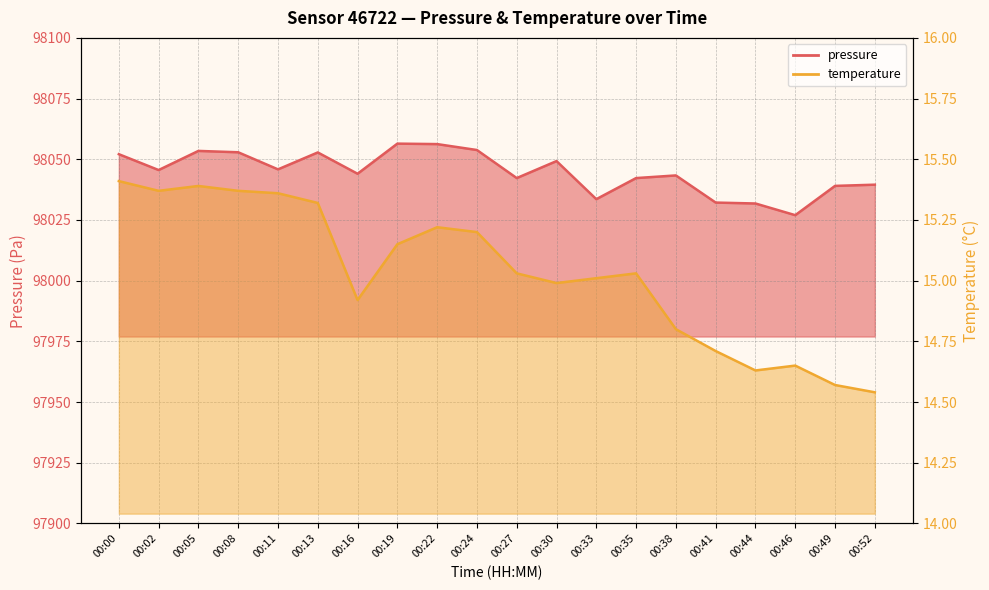

What is the value of the pressure point at the 5th from the left?

98045.8